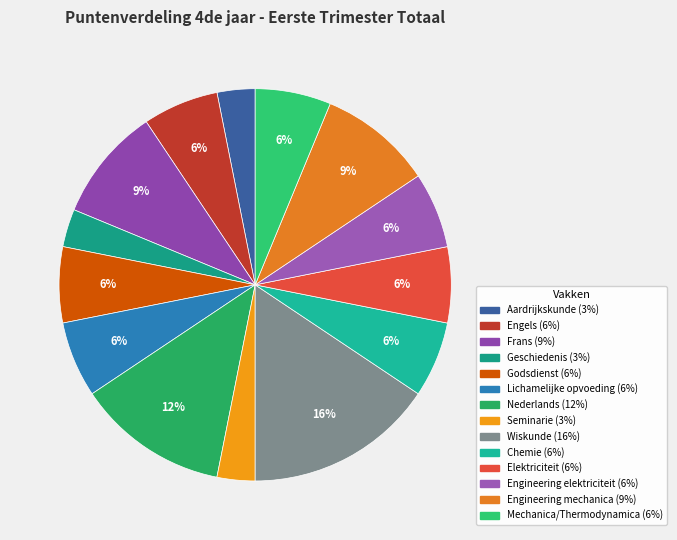

How many segments does this pie chart have?

14